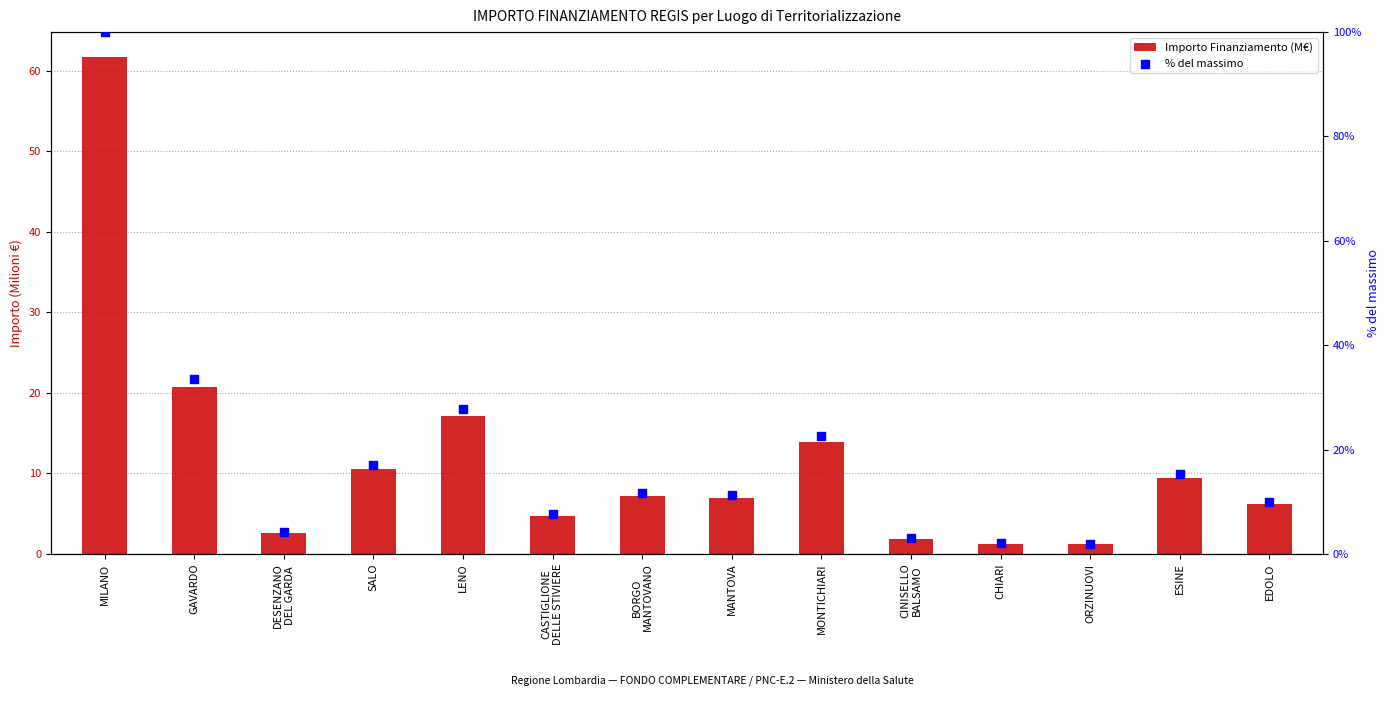

Which series contains the lowest Y value?

Importo Finanziamento (M€)